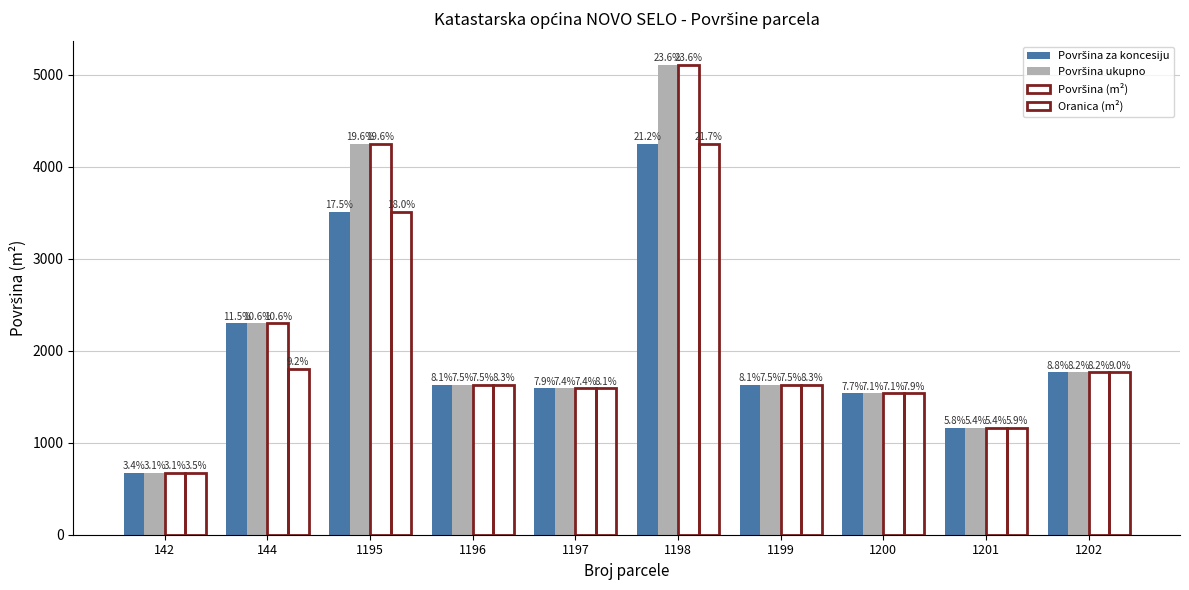

Reading left to right, what are all the values shown in this chart?

Površina za koncesiju: 142=675	144=2296	1195=3510	1196=1630	1197=1590	1198=4248	1199=1630	1200=1535	1201=1160	1202=1764
Površina ukupno: 142=675	144=2296	1195=4245	1196=1630	1197=1590	1198=5105	1199=1630	1200=1535	1201=1160	1202=1764
Površina (m²): 142=675	144=2296	1195=4245	1196=1630	1197=1590	1198=5105	1199=1630	1200=1535	1201=1160	1202=1764
Oranica (m²): 142=675	144=1804	1195=3510	1196=1630	1197=1590	1198=4248	1199=1630	1200=1535	1201=1160	1202=1764